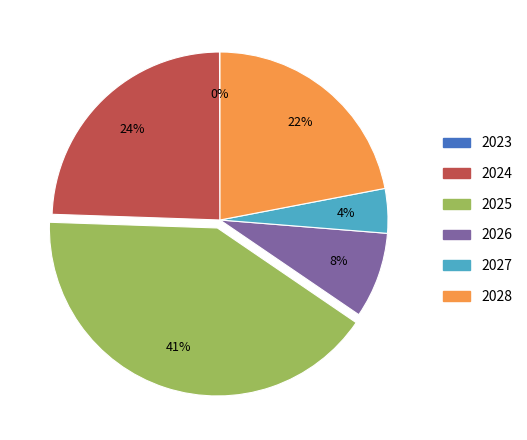

To the nearest percent, what is the average slice percentage?

17%